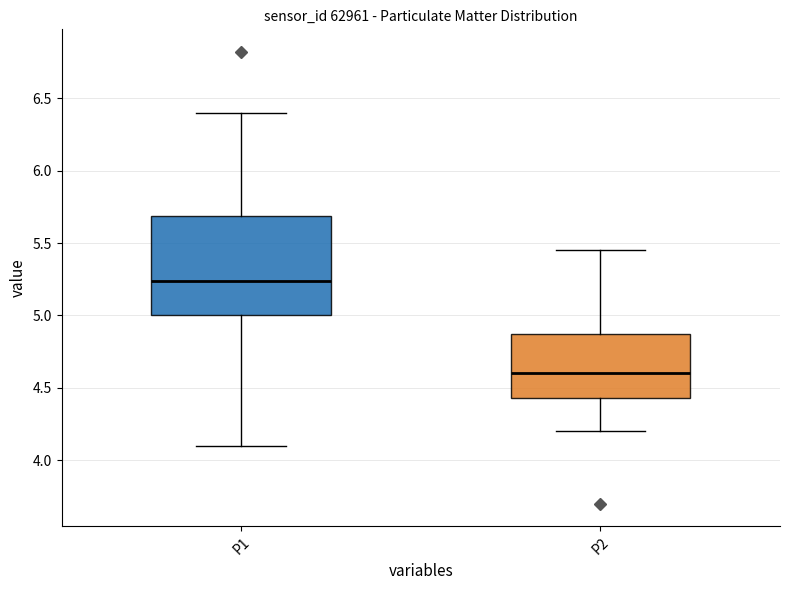

Reading left to right, transcribe this box plot: for each box, give where its median line is, the range the box spans, and where its two whiskers end, as read against the y-axis. The values are not printed on the chart, so give them approximately, as read against the axis.

P1: median 5.25, box 5.00 to 5.70, whiskers 4.10 to 6.40
P2: median 4.60, box 4.45 to 4.85, whiskers 4.20 to 5.45